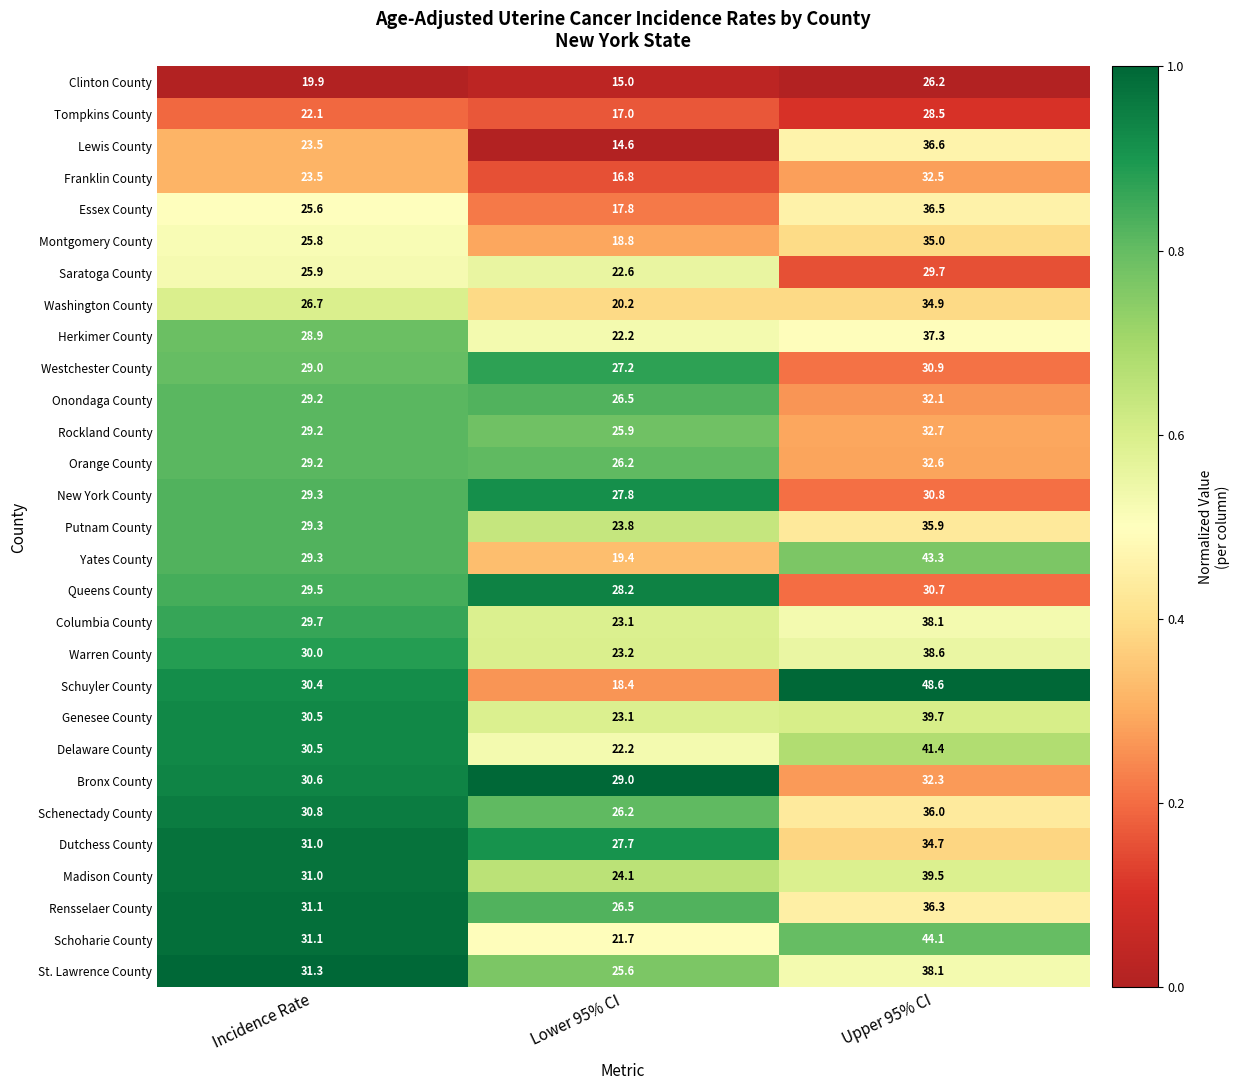

List the labels in order of Saratoga County value, largest first.

Upper 95% CI, Incidence Rate, Lower 95% CI